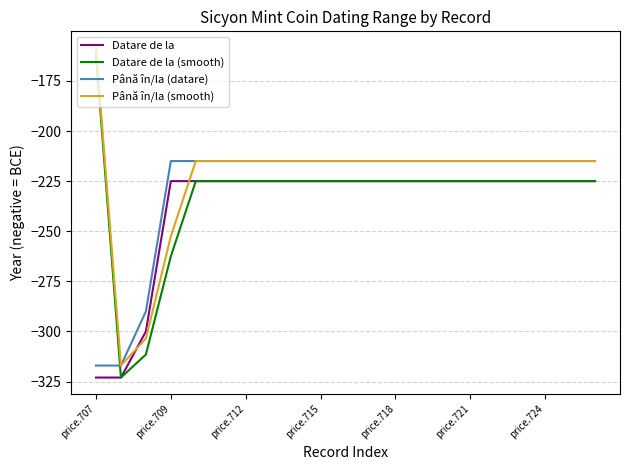

Which series has the largest total across all categories?

Până în/la (smooth)